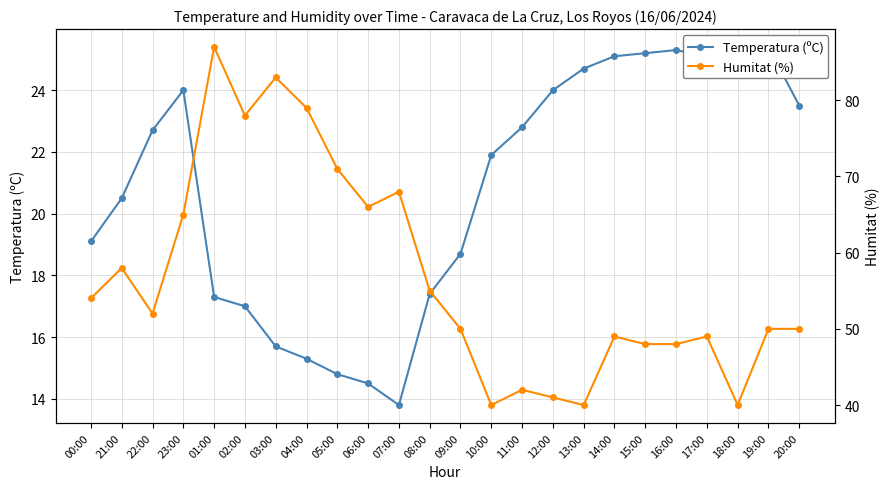

What is the label of the 3rd point from the left?

22:00